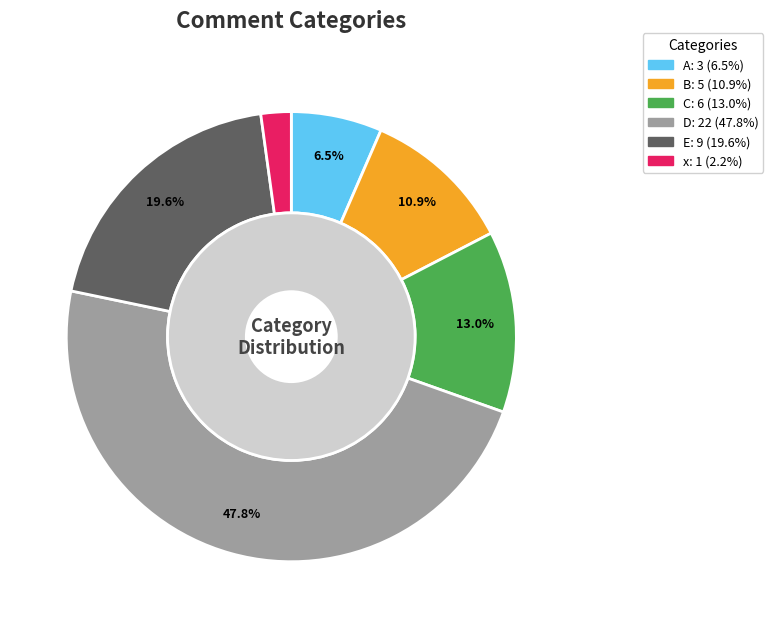

Is it true that E is 34% of the pie?

False